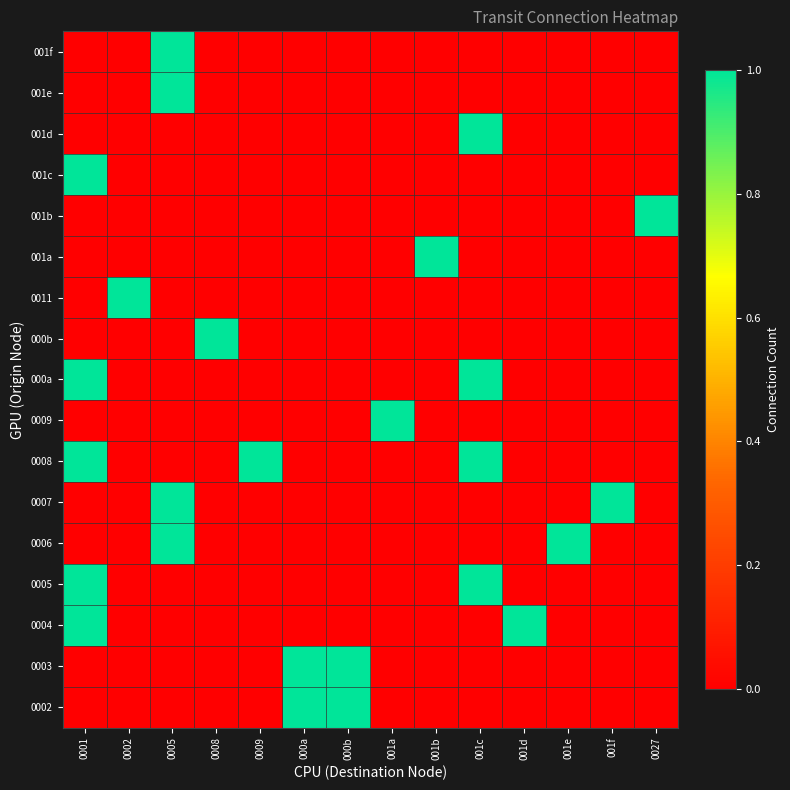

What is the total value across all series at 0027?

1